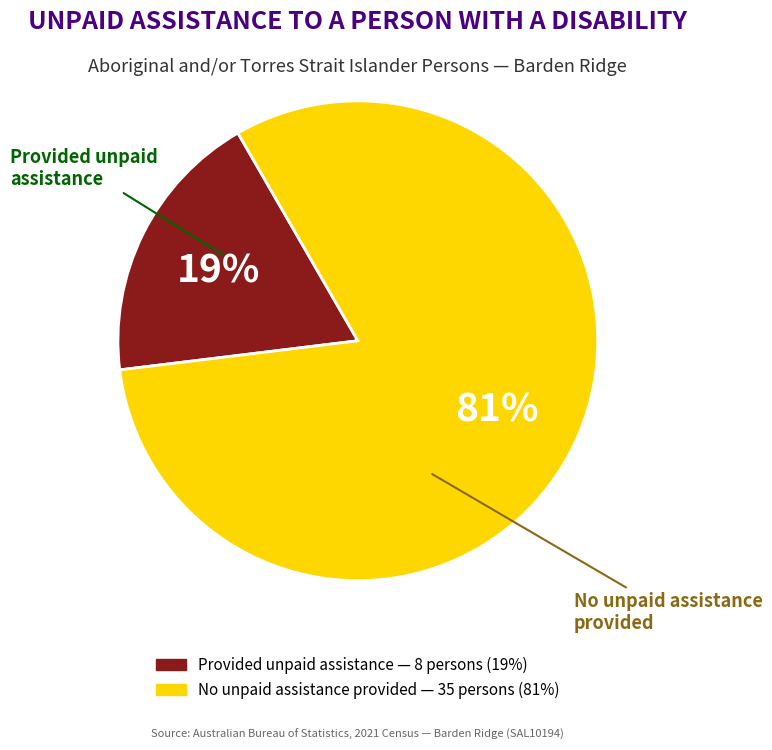

Is there a majority slice in this chart?

Yes